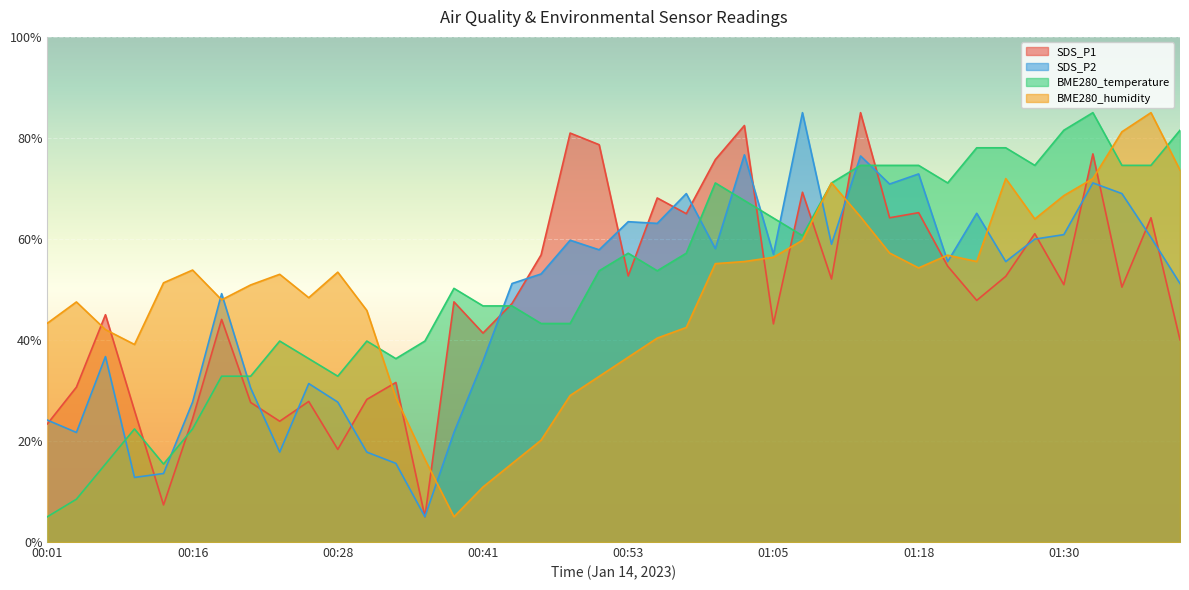

How many lines are shown in the chart?

4